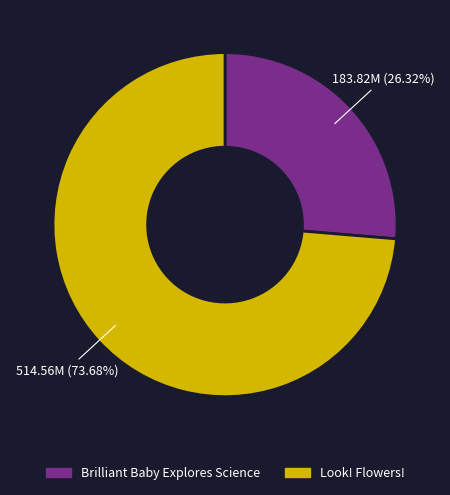

Which has a higher value, Brilliant Baby Explores Science or Look! Flowers!?

Look! Flowers!